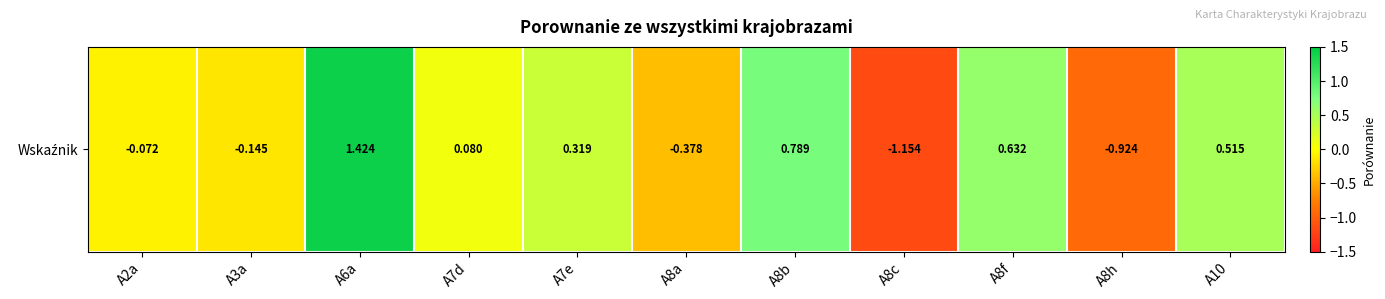

What is the greatest value displayed?

1.4